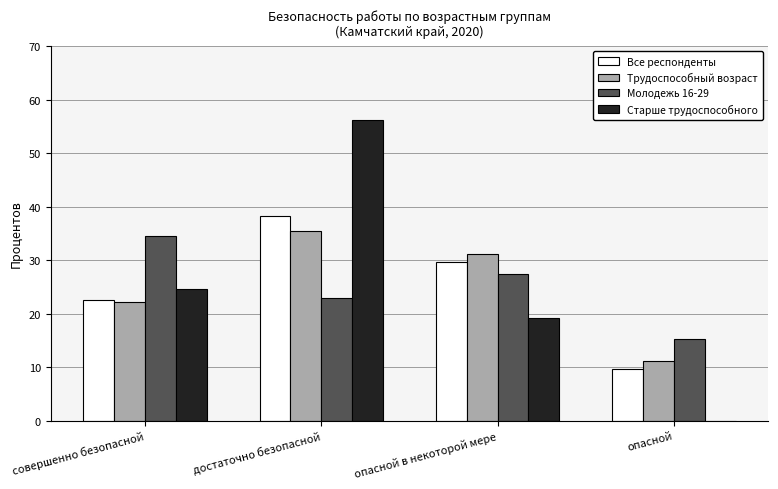

What is the highest value of the Трудоспособный возраст series?

35.5